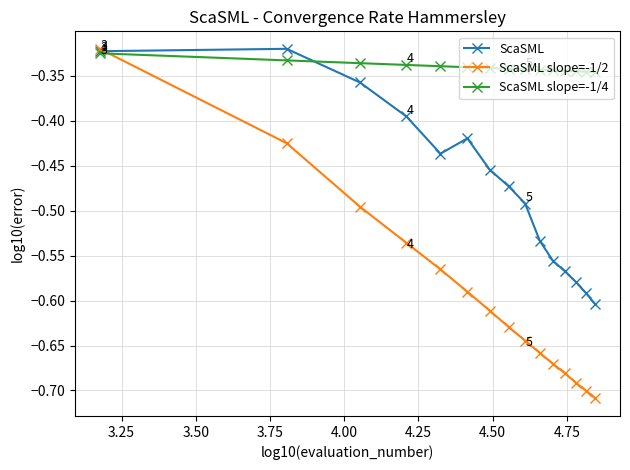

How many categories are shown in the chart?

15